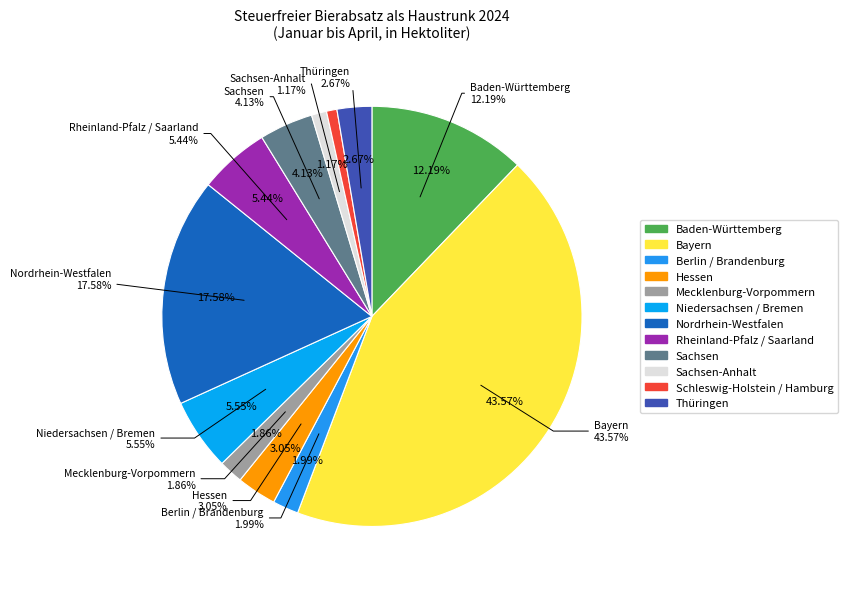

What percentage is the Sachsen-Anhalt slice, to the nearest percent?

1%